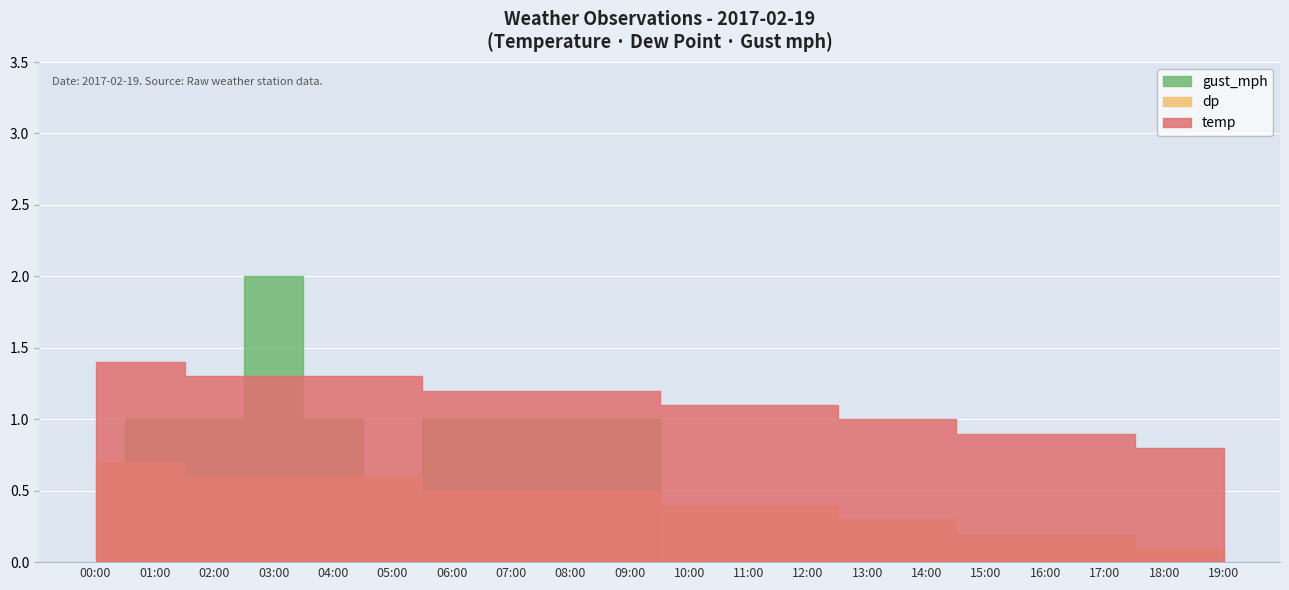

At 12:00, list the series in order from smallest to largest.

dp, gust_mph, temp